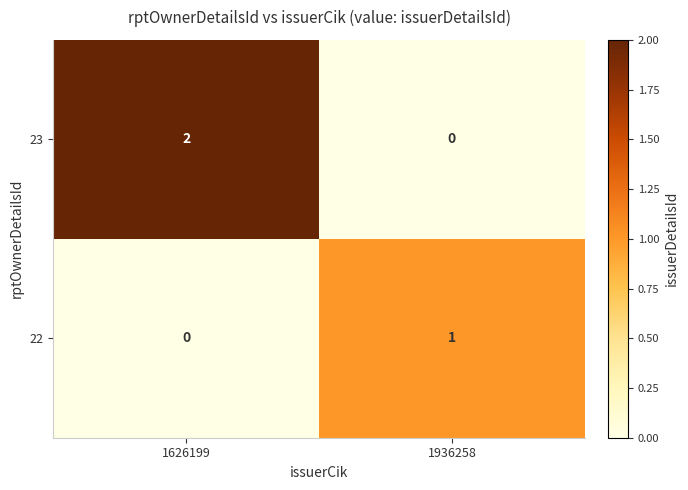

How many values in 22 are above zero?

1